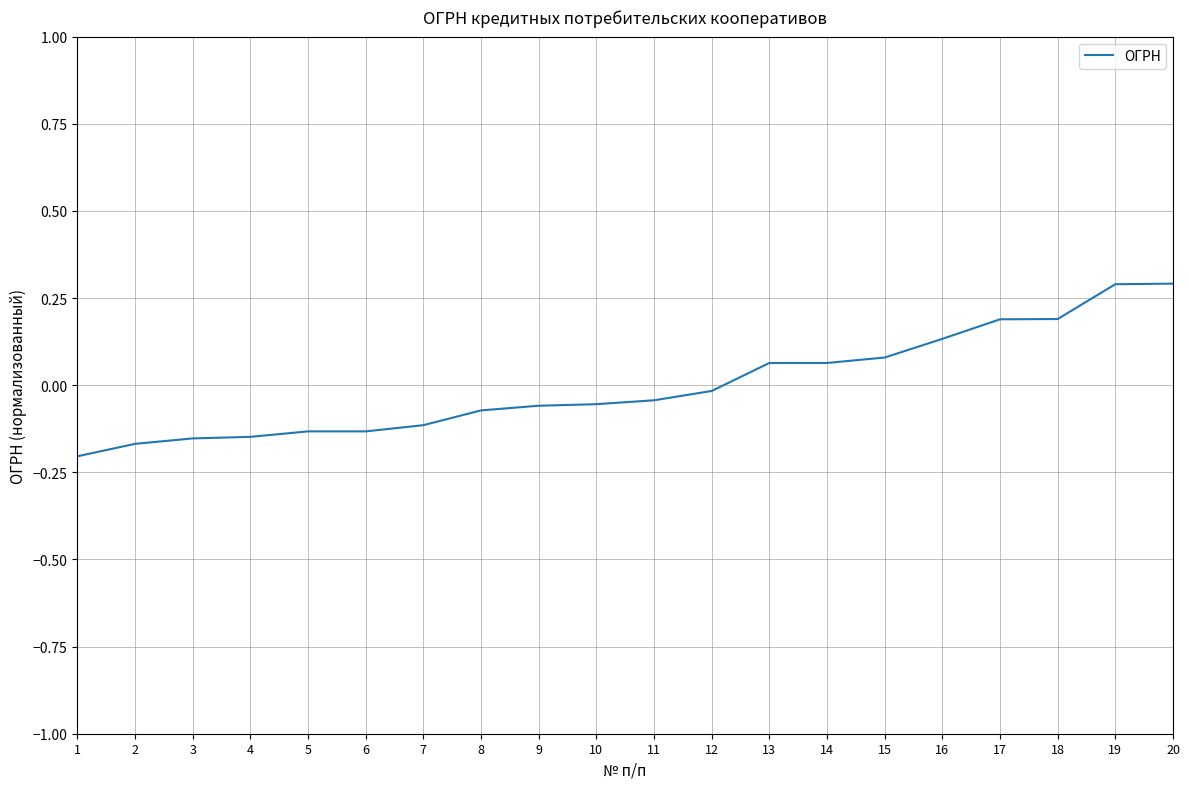

What is the maximum value shown in the chart?

0.3